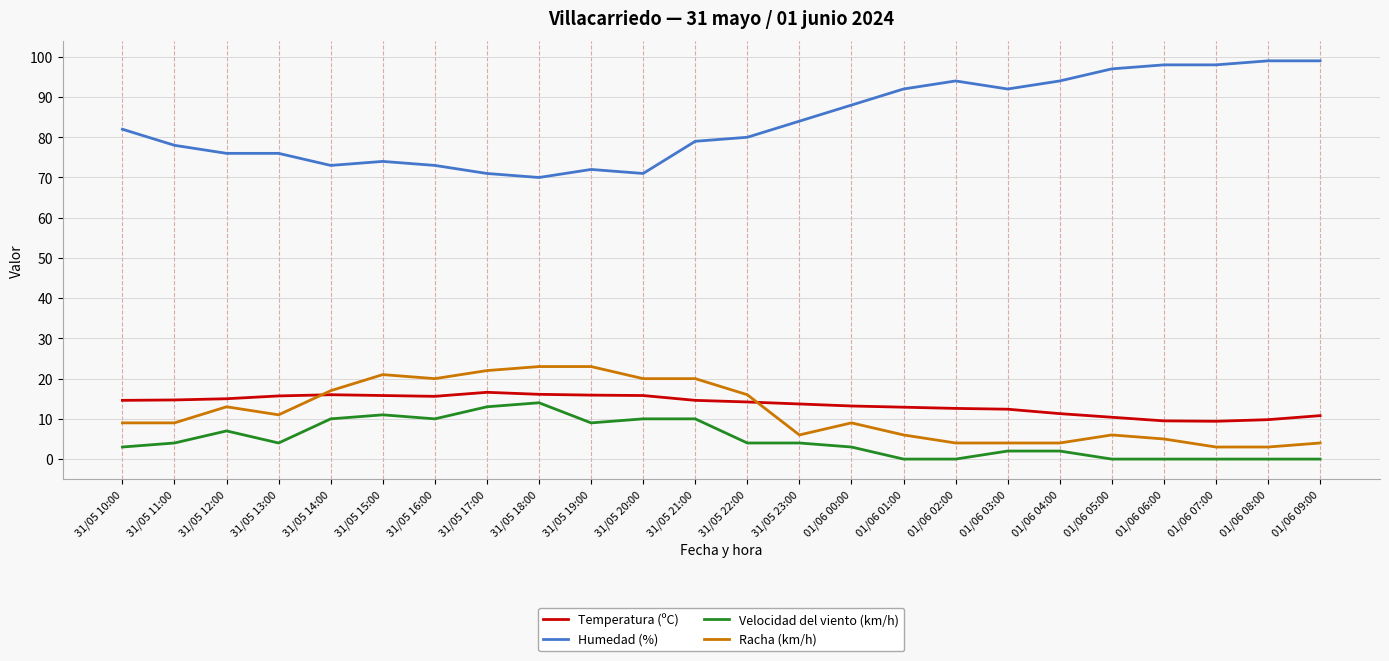

Rank the series by their maximum value, from highest to lowest.

Humedad (%), Racha (km/h), Temperatura (ºC), Velocidad del viento (km/h)